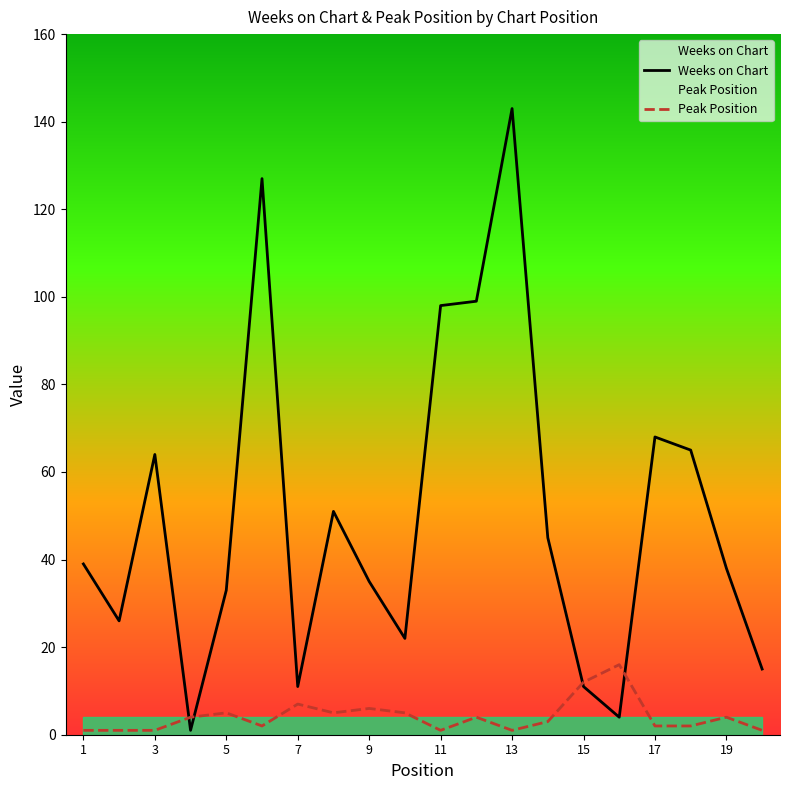

Reading left to right, transcribe all the data shown in this chart.

Weeks on Chart: 1=39	2=26	3=64	4=1	5=33	6=127	7=11	8=51	9=35	10=22	11=98	12=99	13=143	14=45	15=11	16=4	17=68	18=65	19=38	20=15
Peak Position: 1=1	2=1	3=1	4=4	5=5	6=2	7=7	8=5	9=6	10=5	11=1	12=4	13=1	14=3	15=12	16=16	17=2	18=2	19=4	20=1